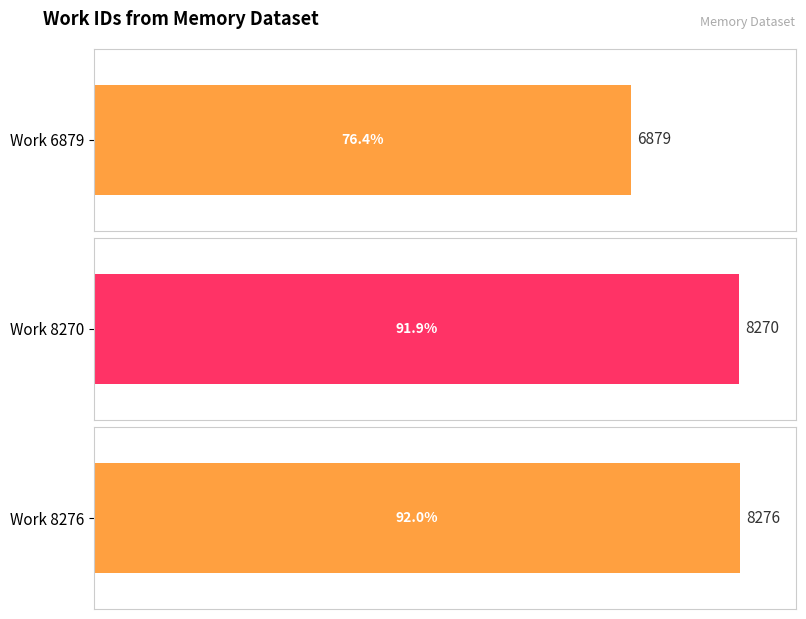

What is the value of the 3rd bar from the left?

8276